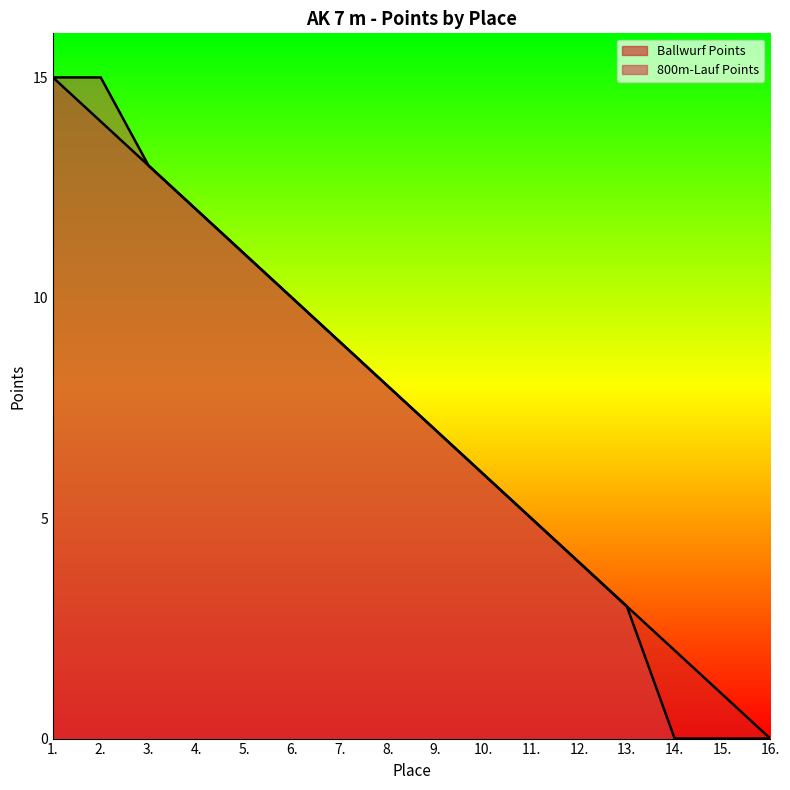

Reading right to left, list all the values displayed in this chart.

Ballwurf Points: 16.=0	15.=1	14.=2	13.=3	12.=4	11.=5	10.=6	9.=7	8.=8	7.=9	6.=10	5.=11	4.=12	3.=13	2.=14	1.=15
800m-Lauf Points: 16.=0	15.=0	14.=0	13.=3	12.=4	11.=5	10.=6	9.=7	8.=8	7.=9	6.=10	5.=11	4.=12	3.=13	2.=15	1.=15